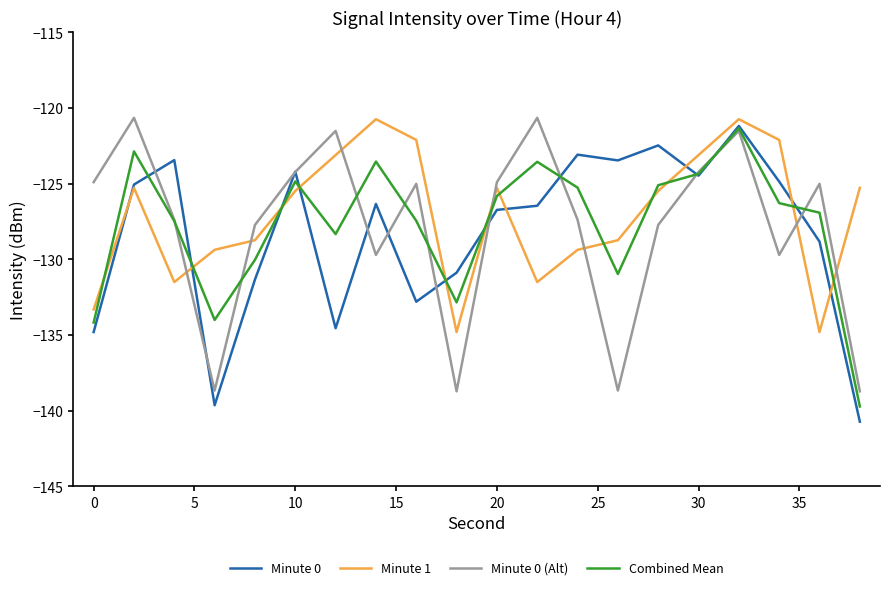

What is the lowest value of the Combined Mean series?

-139.7